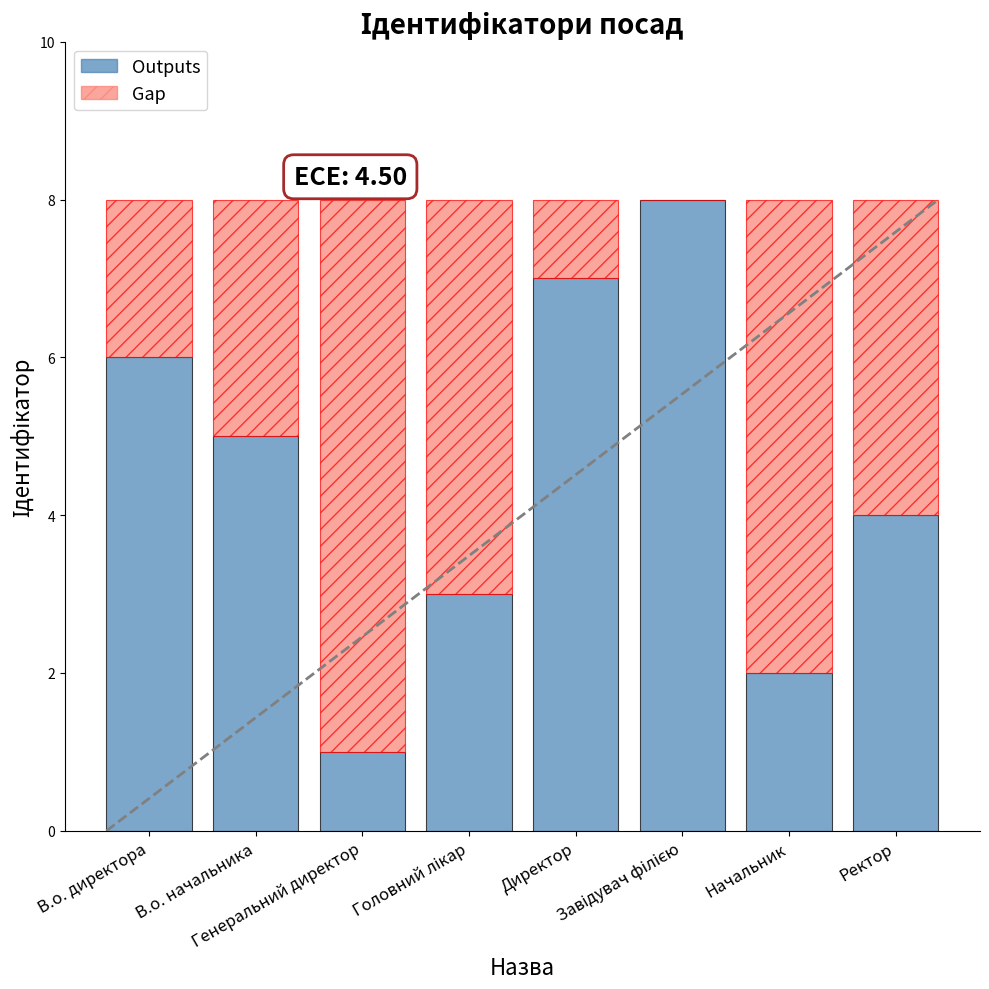

What is the sum of all Outputs values?

36